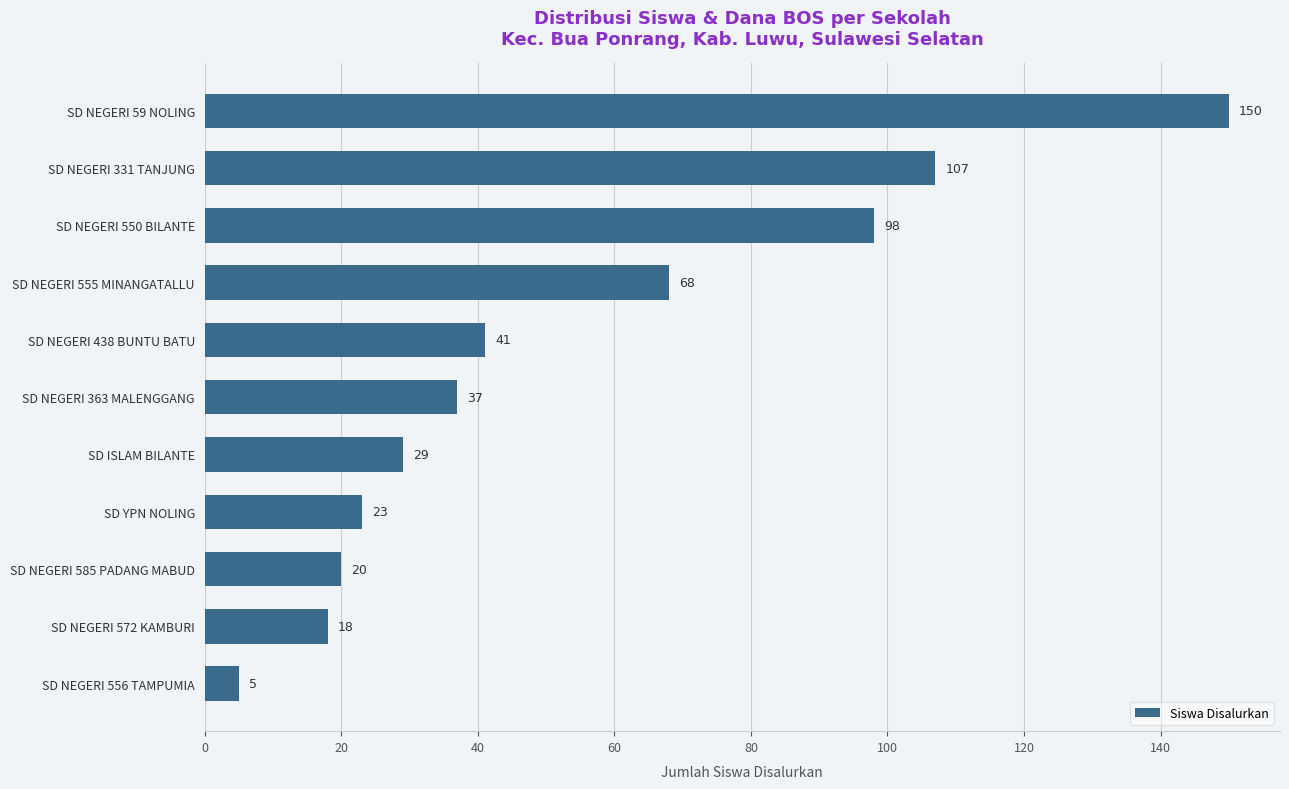

What is the average value?

54